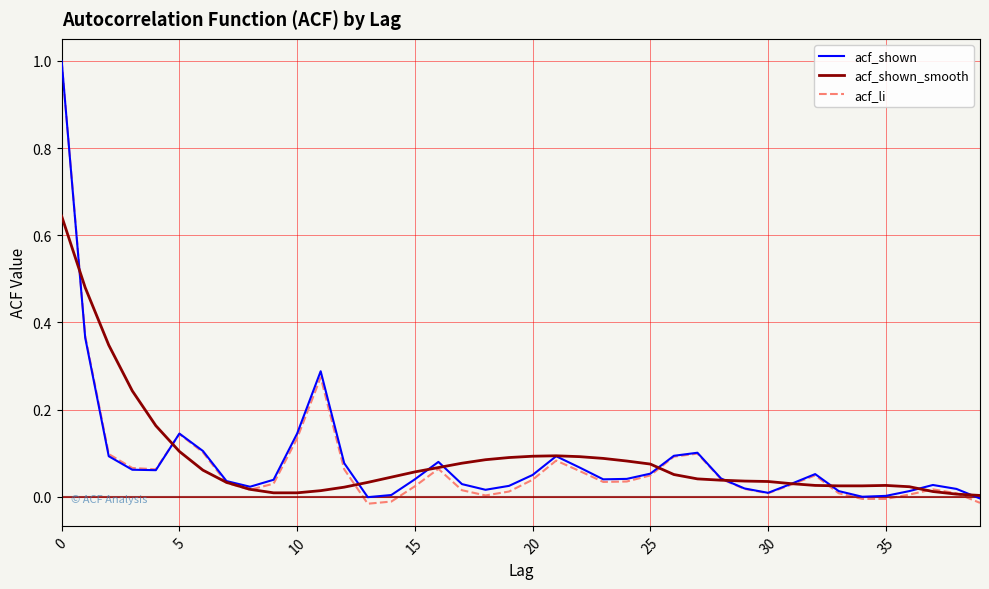

List the series in order of their overall mean, highest first.

acf_shown_smooth, acf_shown, acf_li